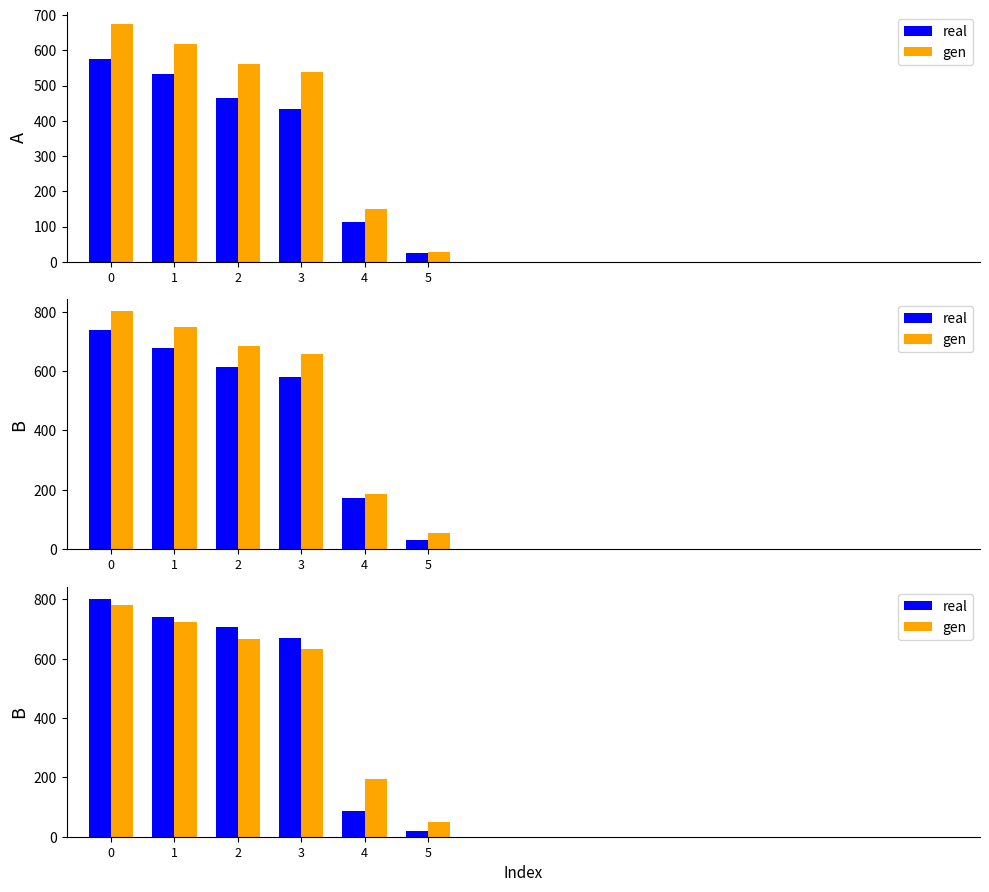

What is the sum of all real values?

3027